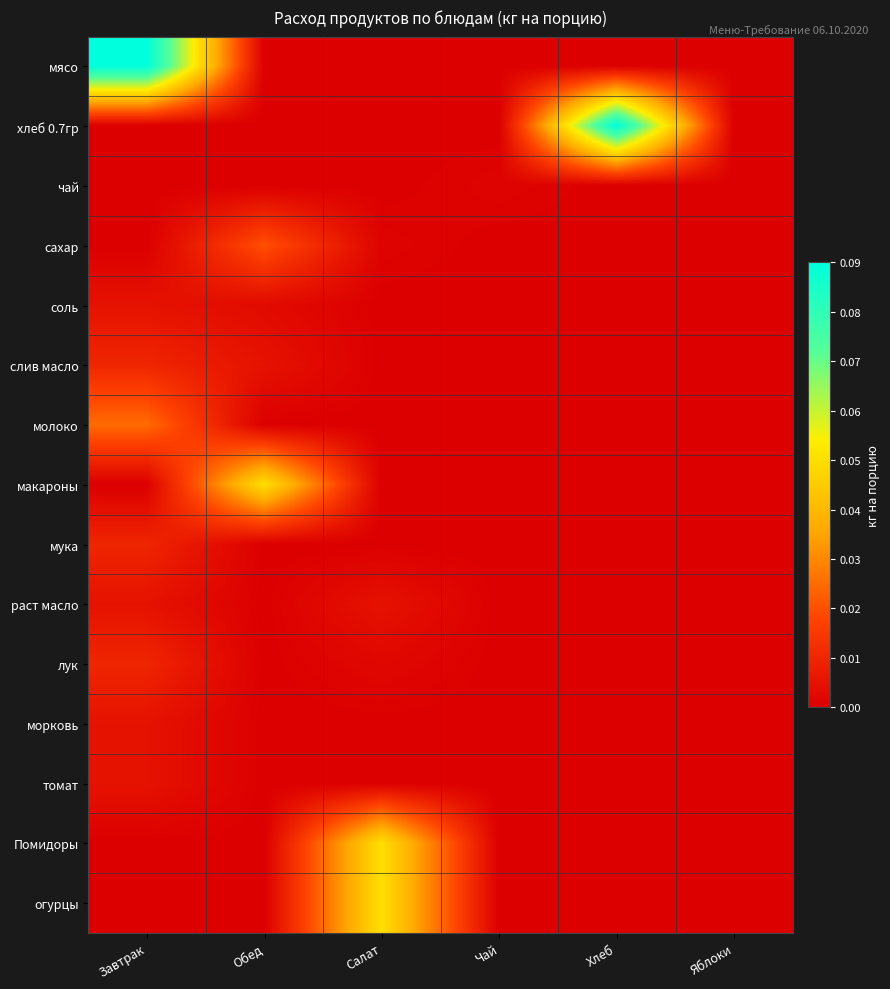

How many distinct data groups are displayed?

15